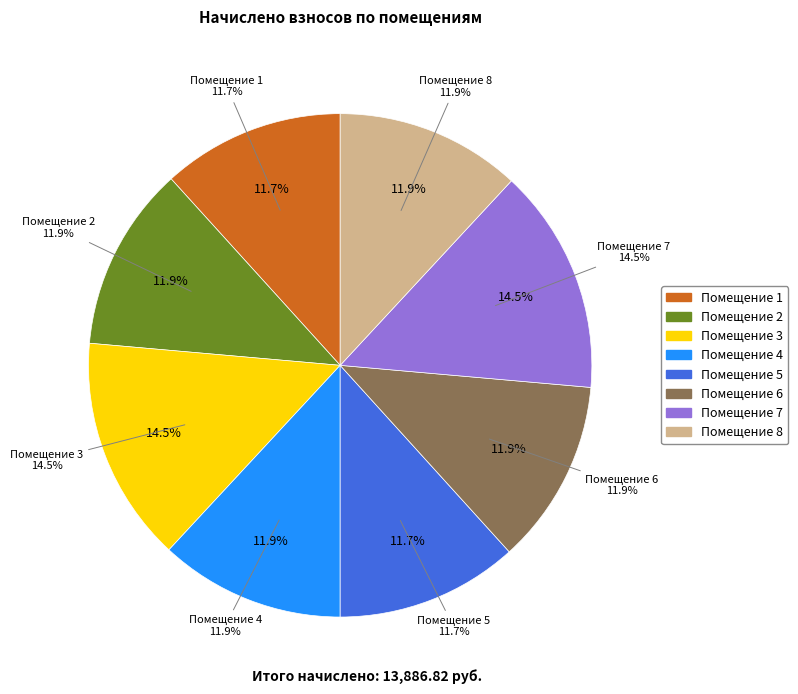

Which has a higher value, 2 or 4?

4